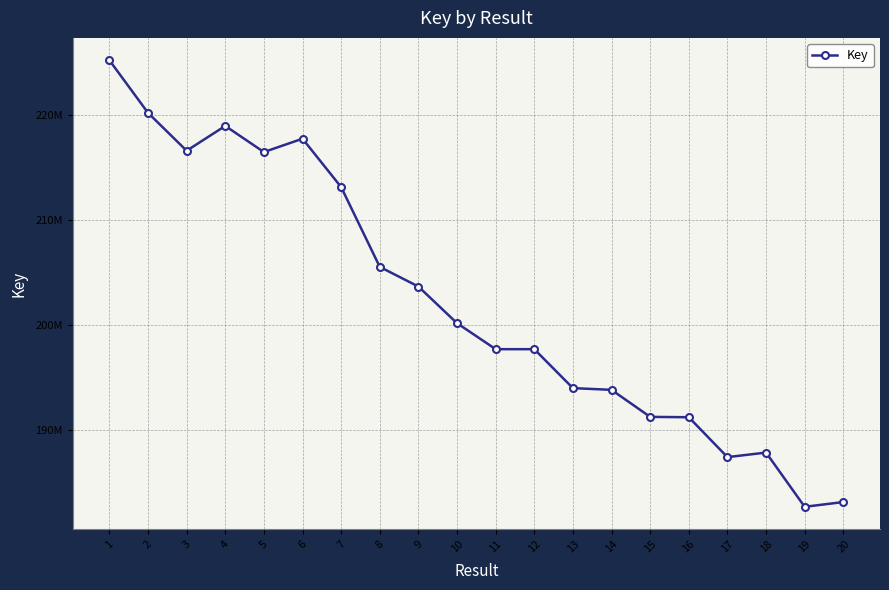

Does the chart have visible grid lines?

Yes